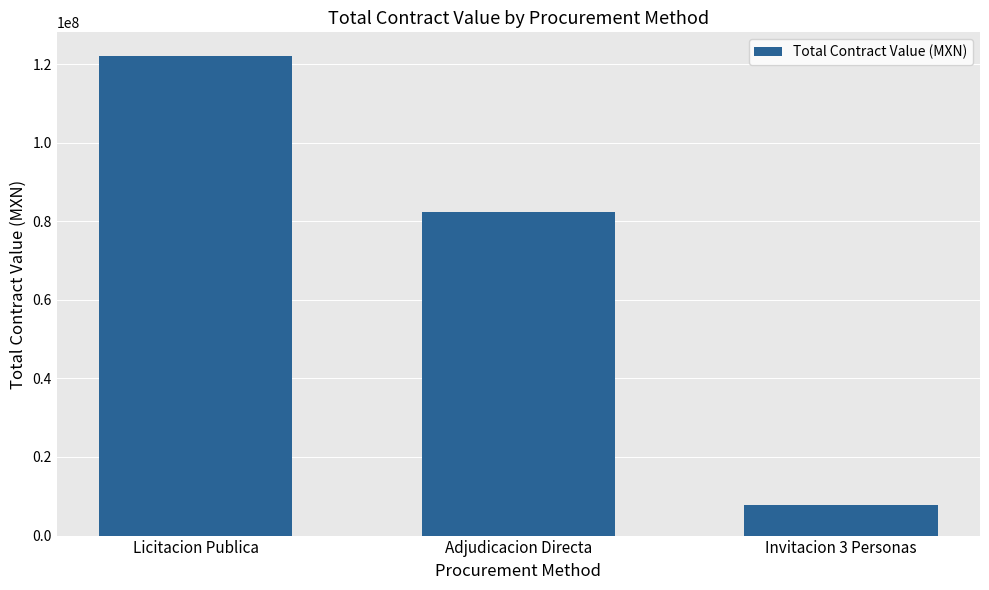

What is the label of the 1st bar from the right?

Invitacion 3 Personas